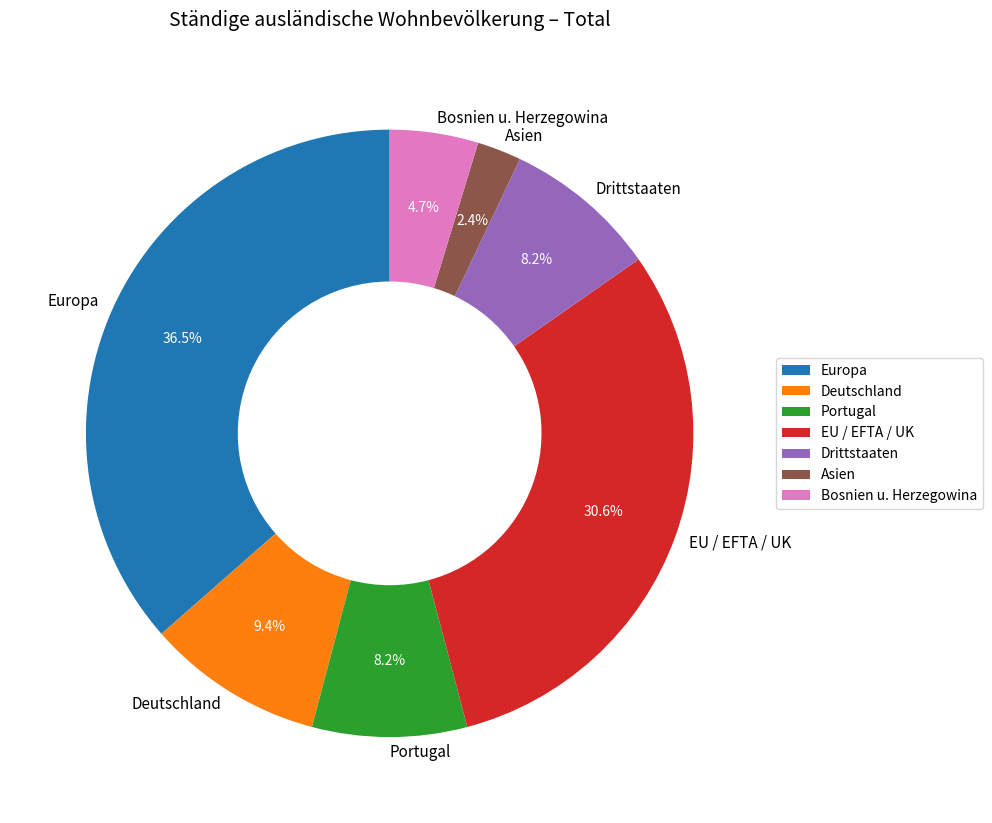

The Drittstaaten slice represents 1% of the pie. True or false?

False